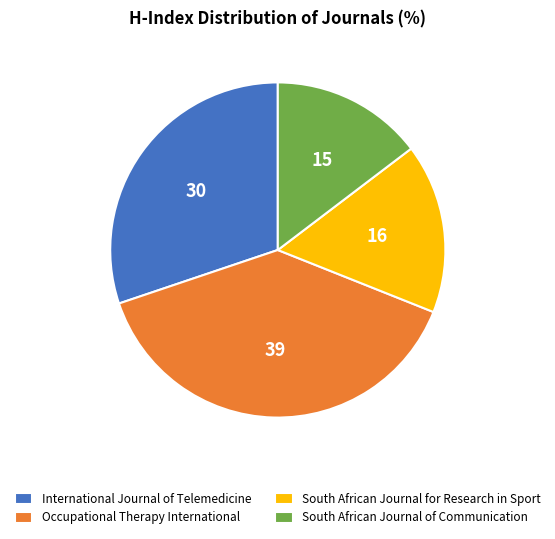

Is there any slice that represents more than half of the pie?

No